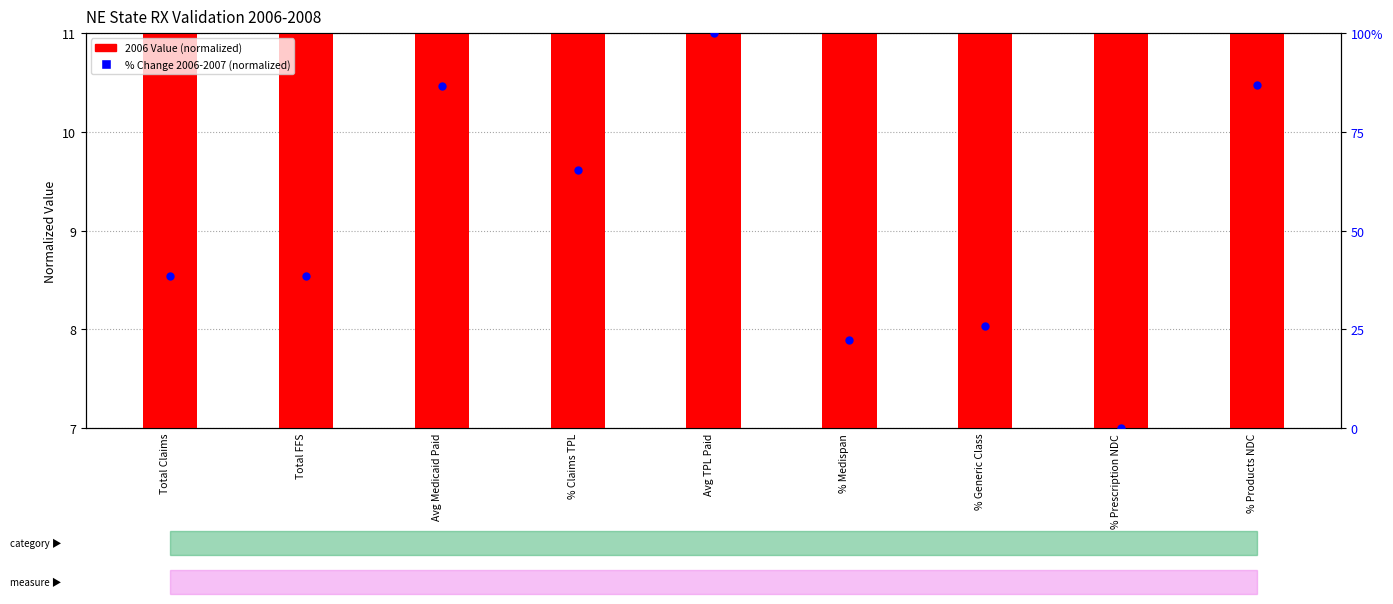

Which series has the largest Y range (max minus min)?

% Change 2006-2007 (normalized)